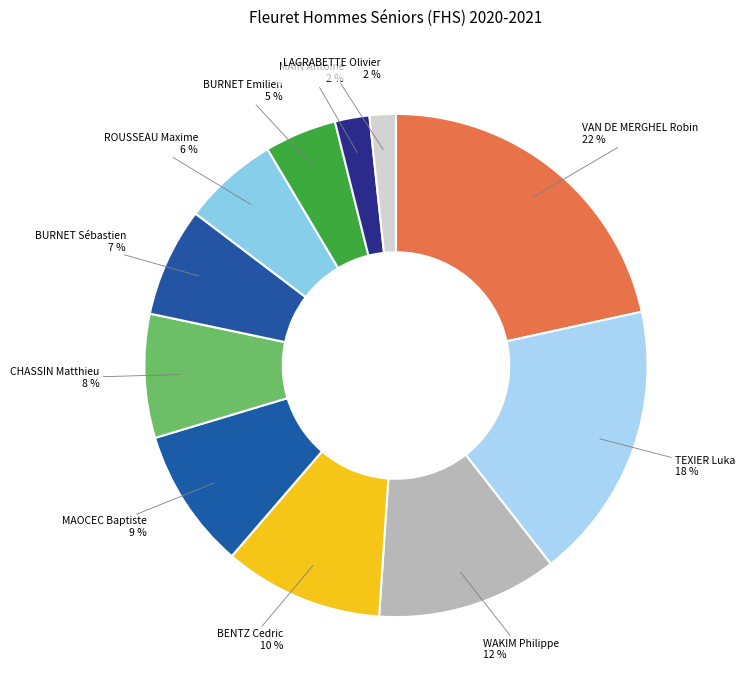

Which slice is the largest?

VAN DE MERGHEL Robin